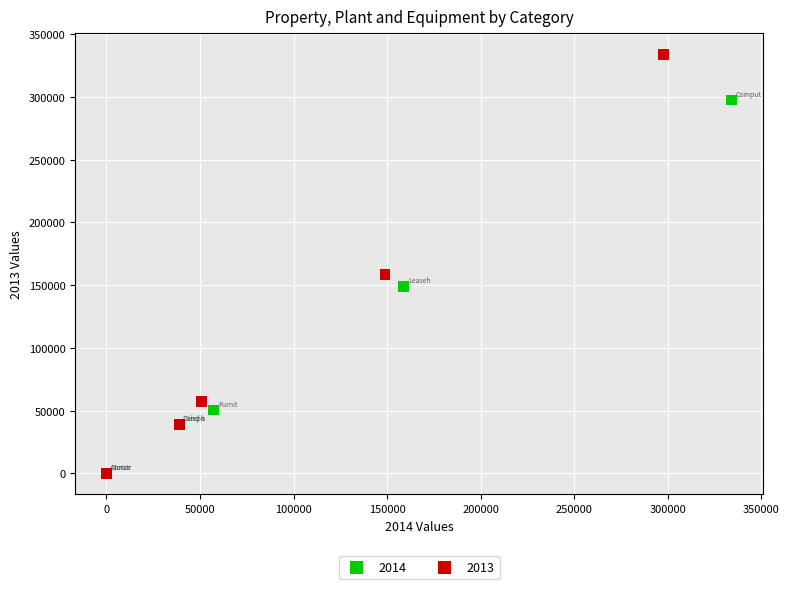

Which series reaches the maximum Y coordinate?

2013